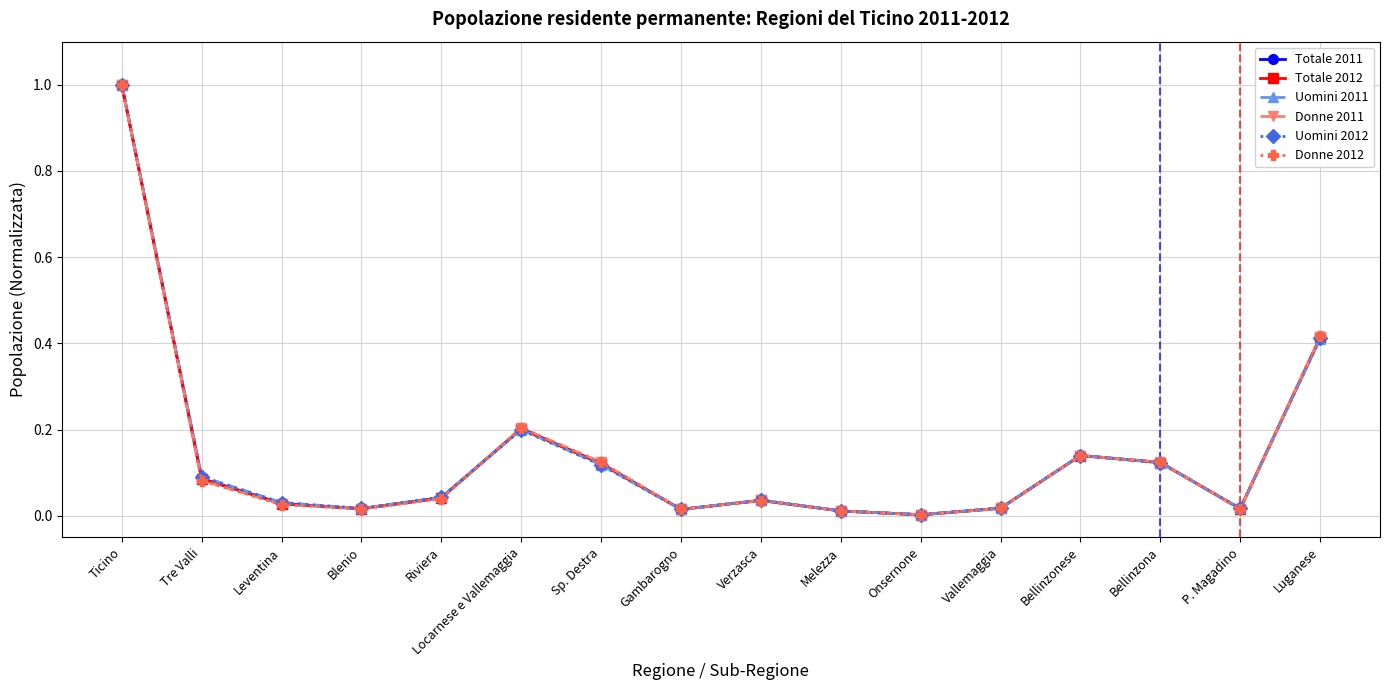

Rank the series by their average value, from lowest to highest.

Donne 2012, Donne 2011, Totale 2012, Totale 2011, Uomini 2012, Uomini 2011